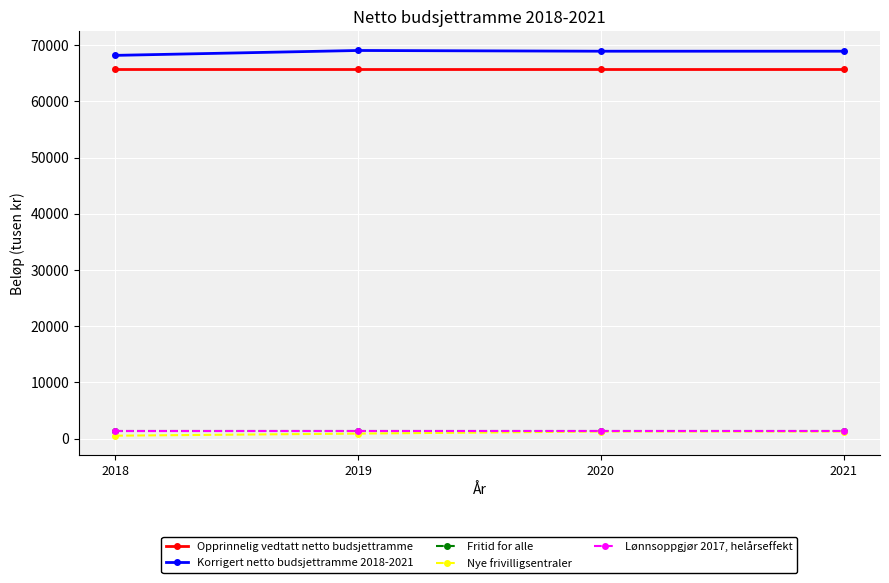

The Nye frivilligsentraler series shows 1260 at 2020. True or false?

True